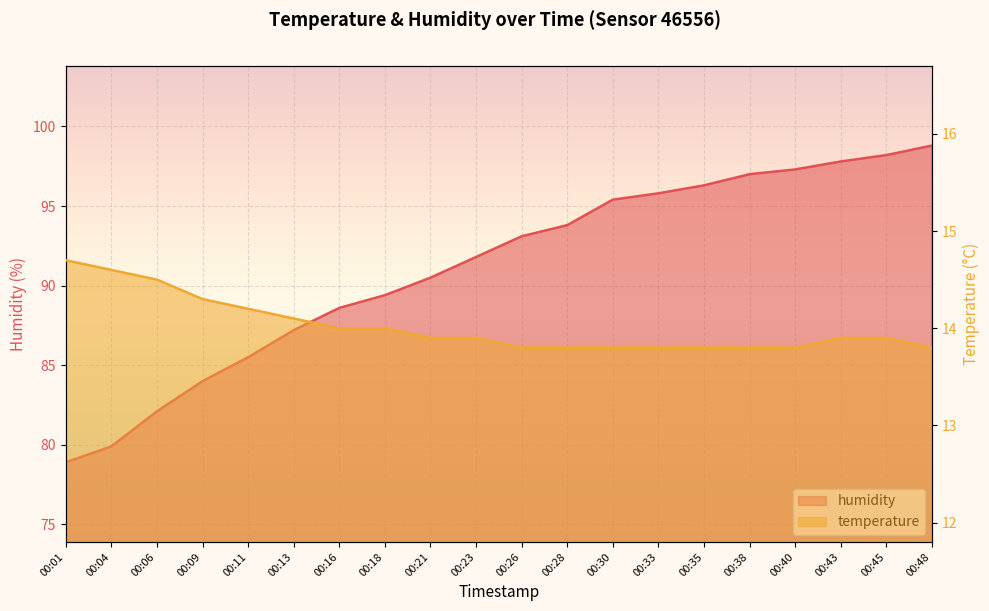

What are all the series names shown in the legend?

temperature, humidity